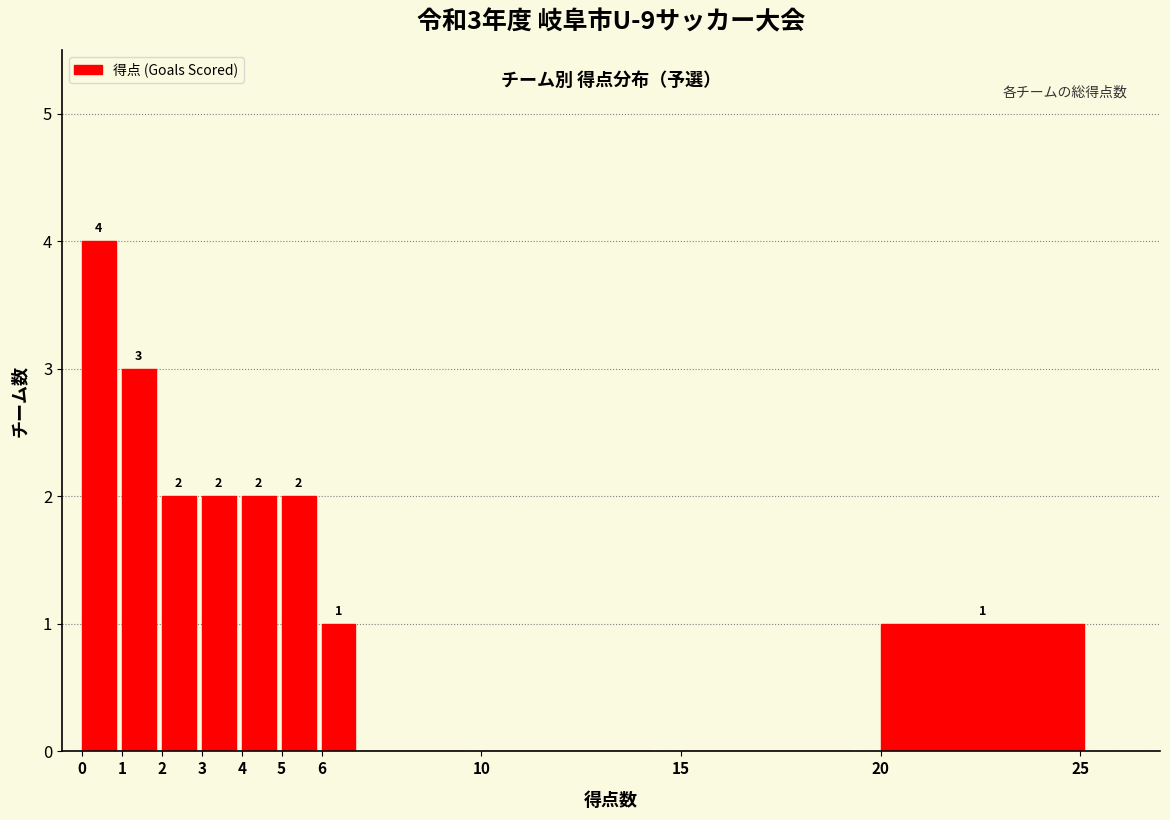

Which range on the x-axis has the tallest bar?

0 to 1